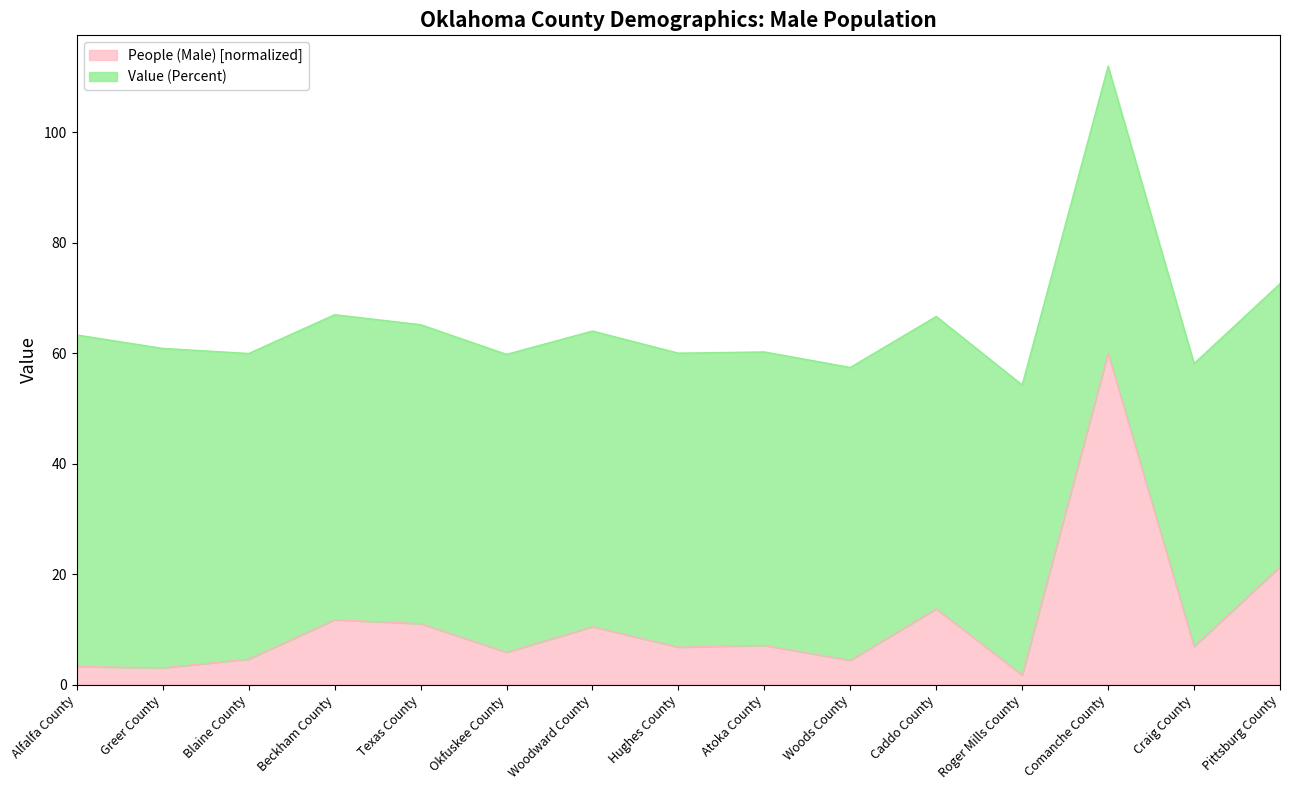

Which has a higher value, Woodward County or Comanche County?

Comanche County